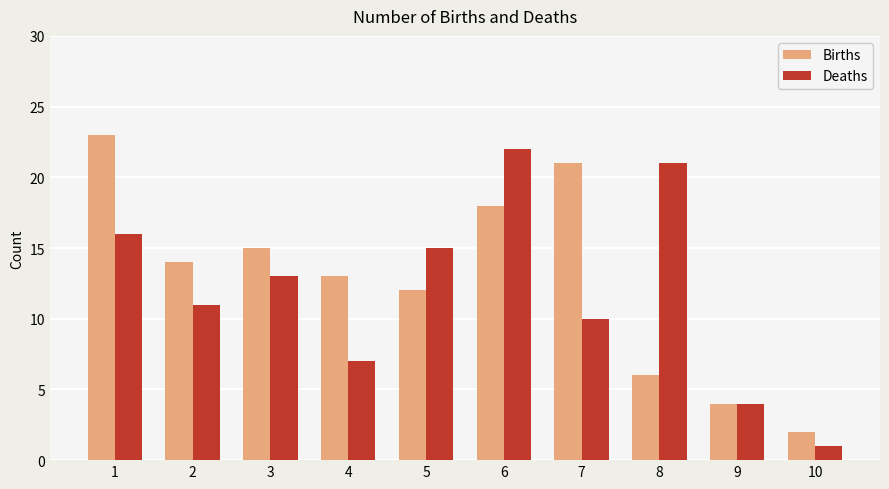

Does the chart contain stacked bars?

No